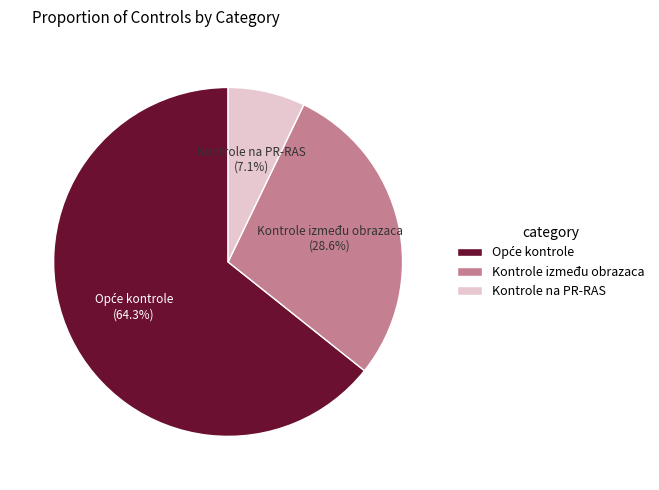

To the nearest percent, what percentage of the pie is Kontrole na PR-RAS?

7%